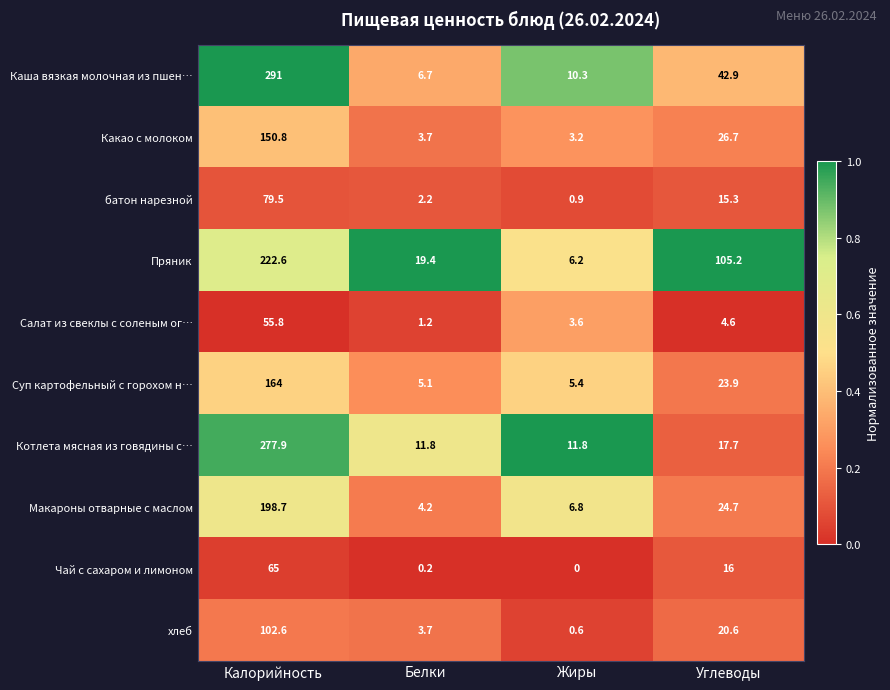

At which category does the chart reach its minimum across all series?

Жиры